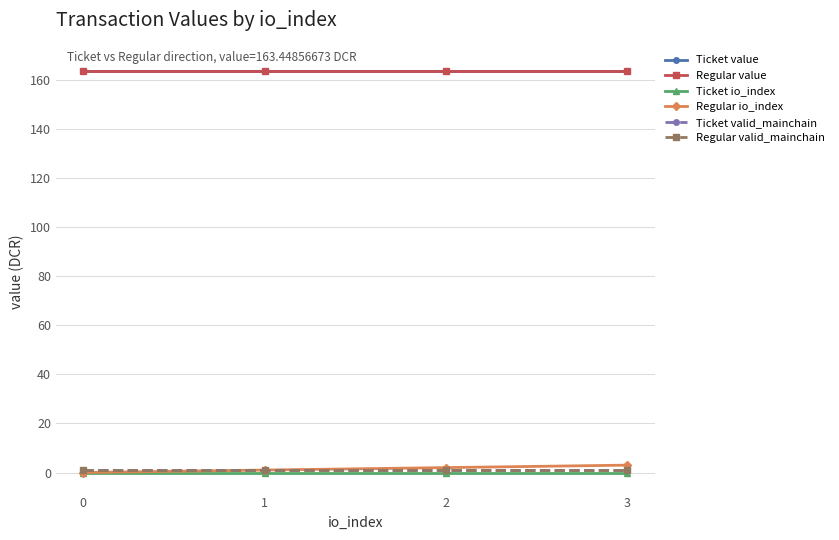

True or false: Ticket value and Ticket io_index cross at least once.

False